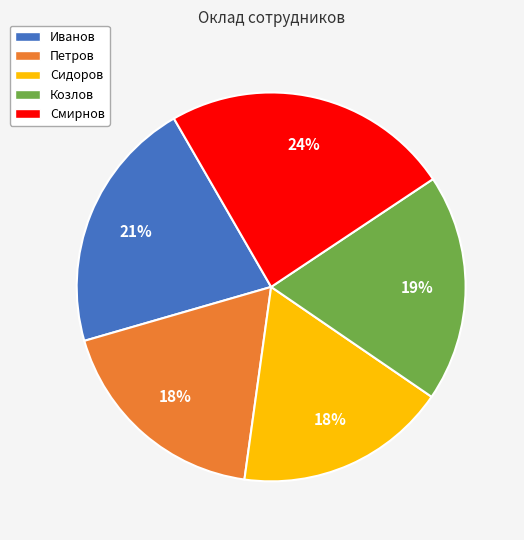

Is the sum of Смирнов and Петров greater than half?

No